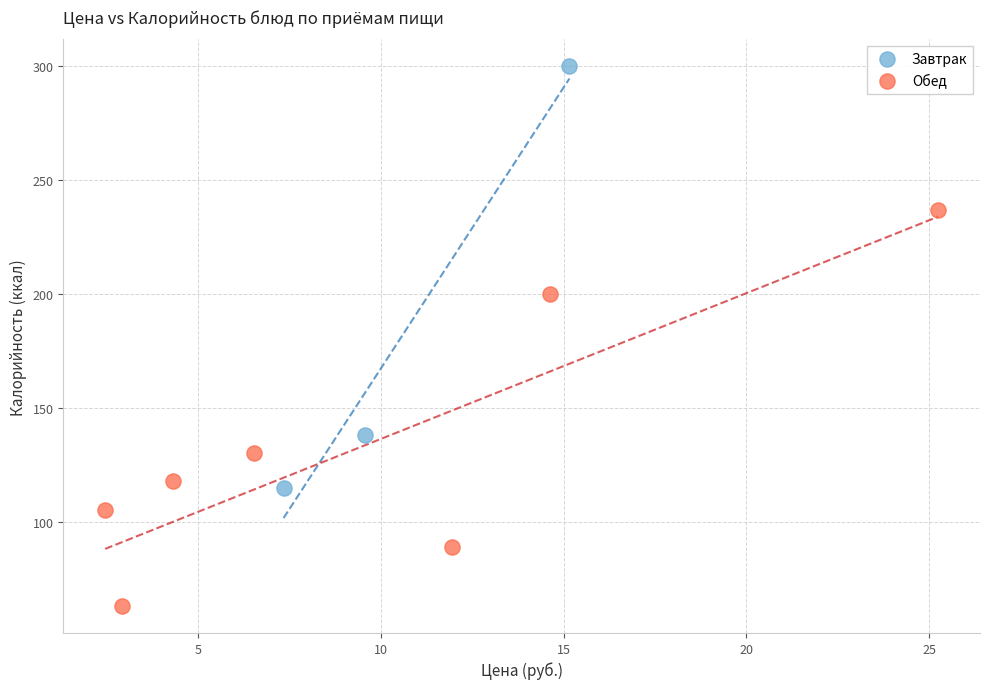

Which series reaches the minimum Y coordinate?

Обед